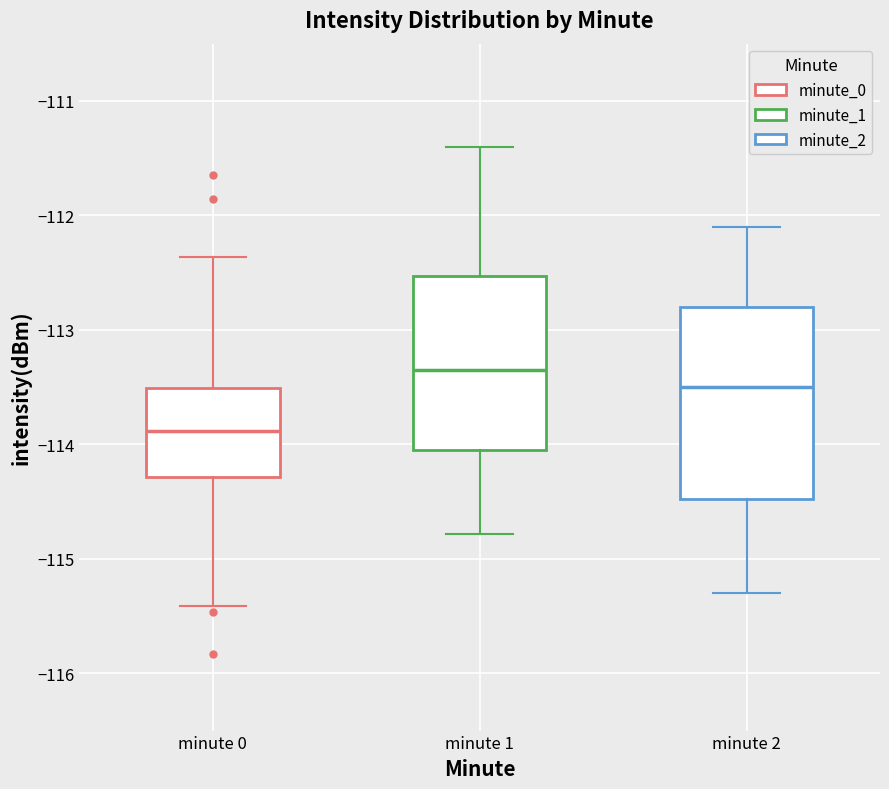

Reading left to right, transcribe this box plot: for each box, give where its median line is, the range the box spans, and where its two whiskers end, as read against the y-axis. The values are not printed on the chart, so give them approximately, as read against the axis.

minute 0: median -113.9, box -114.3 to -113.5, whiskers -115.4 to -112.4
minute 1: median -113.3, box -114.0 to -112.5, whiskers -114.8 to -111.4
minute 2: median -113.5, box -114.5 to -112.8, whiskers -115.3 to -112.1